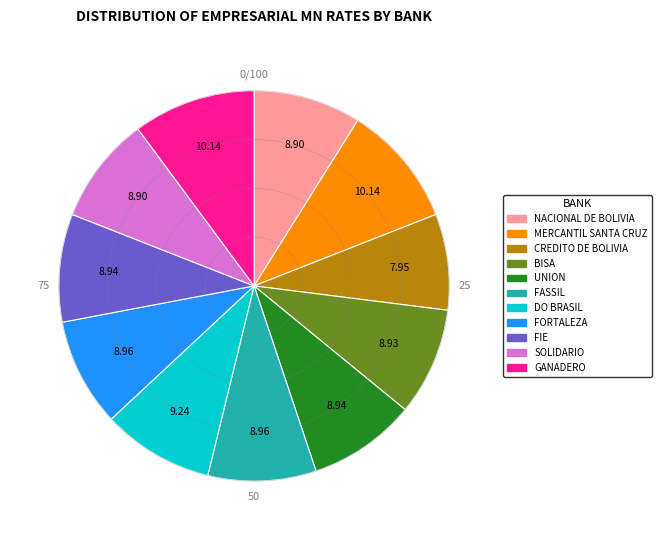

Does GANADERO account for over 50% of the chart?

No